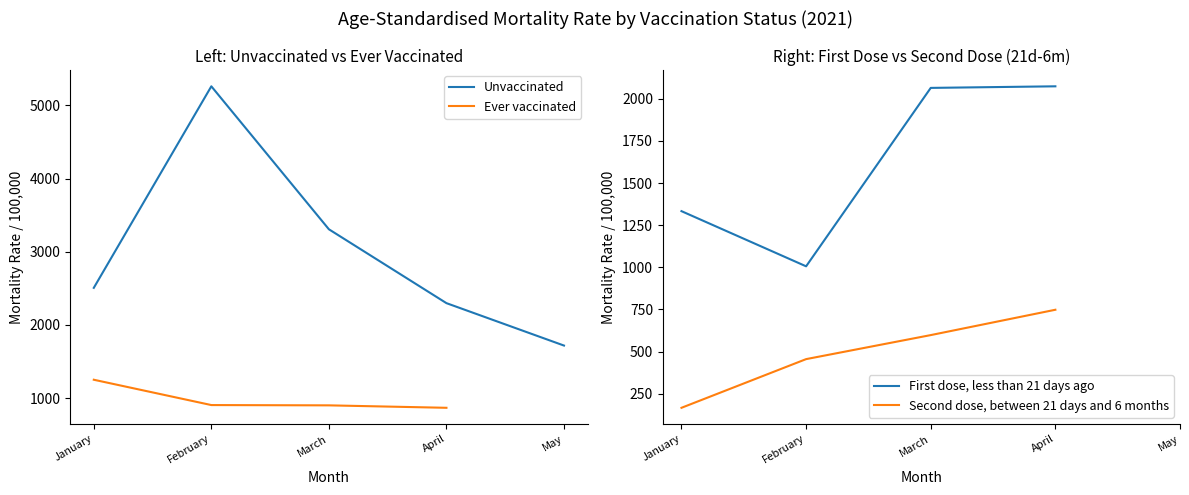

List the labels in order of value, smallest first.

May, April, January, March, February